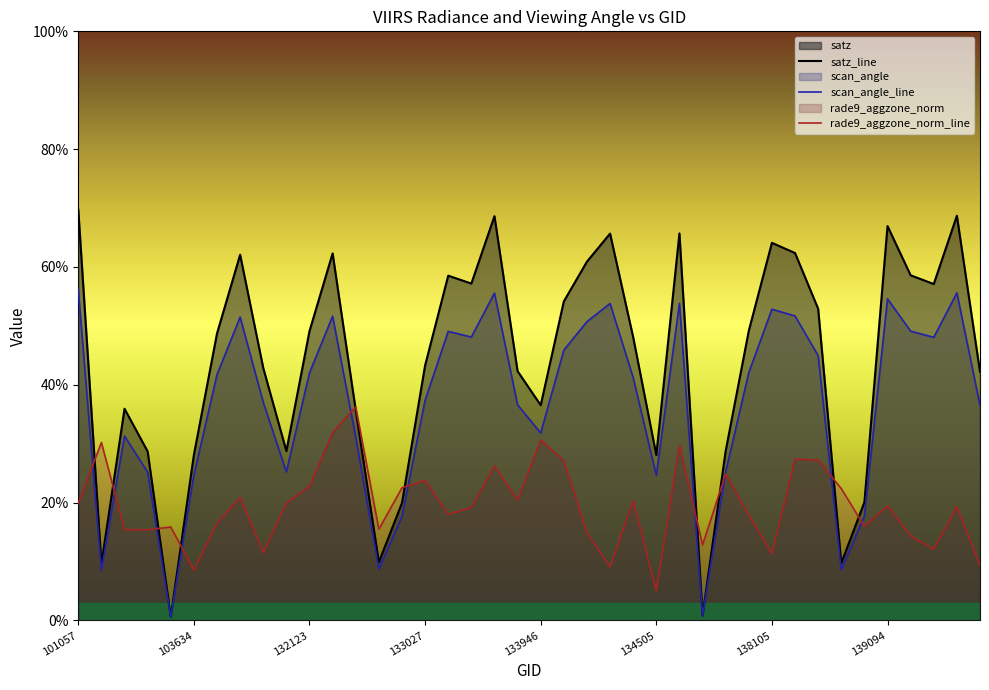

The satz series shows 20.1 at 138881. True or false?

True